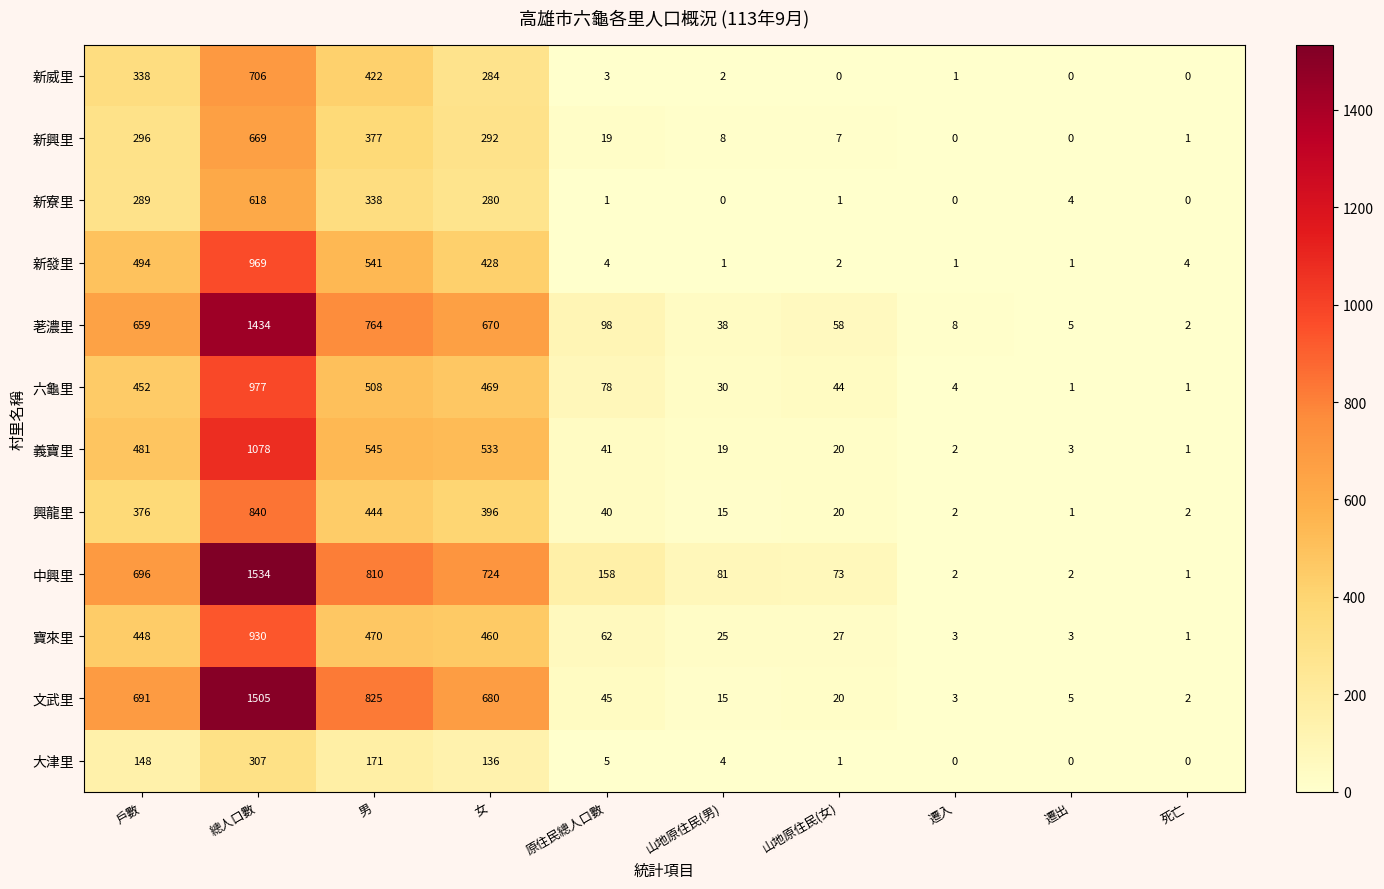

Which series has the largest range (max minus min)?

中興里